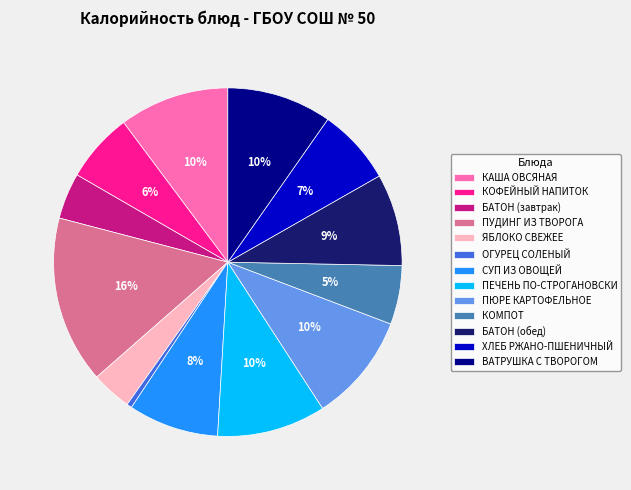

Is it true that ХЛЕБ РЖАНО-ПШЕНИЧНЫЙ is 7% of the pie?

True